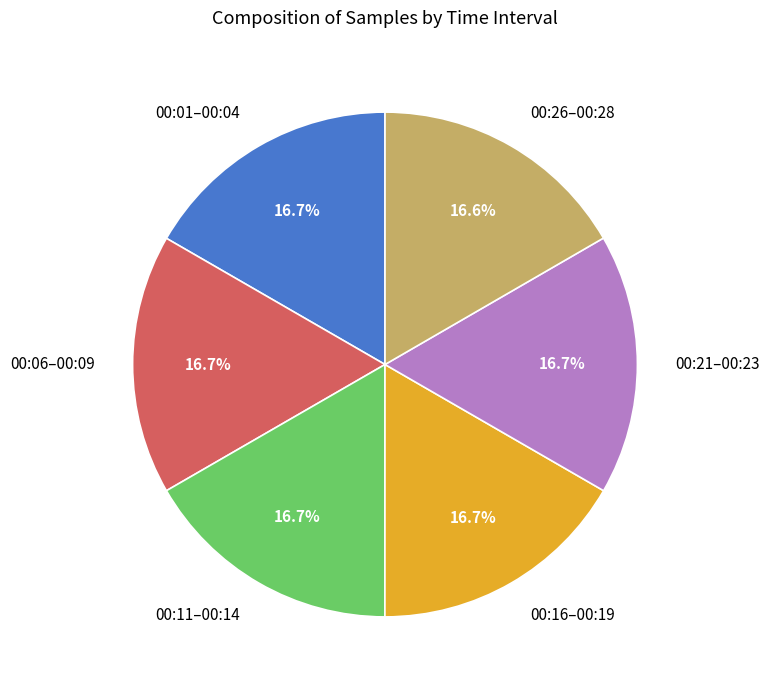

Count the number of slices in the pie.

6